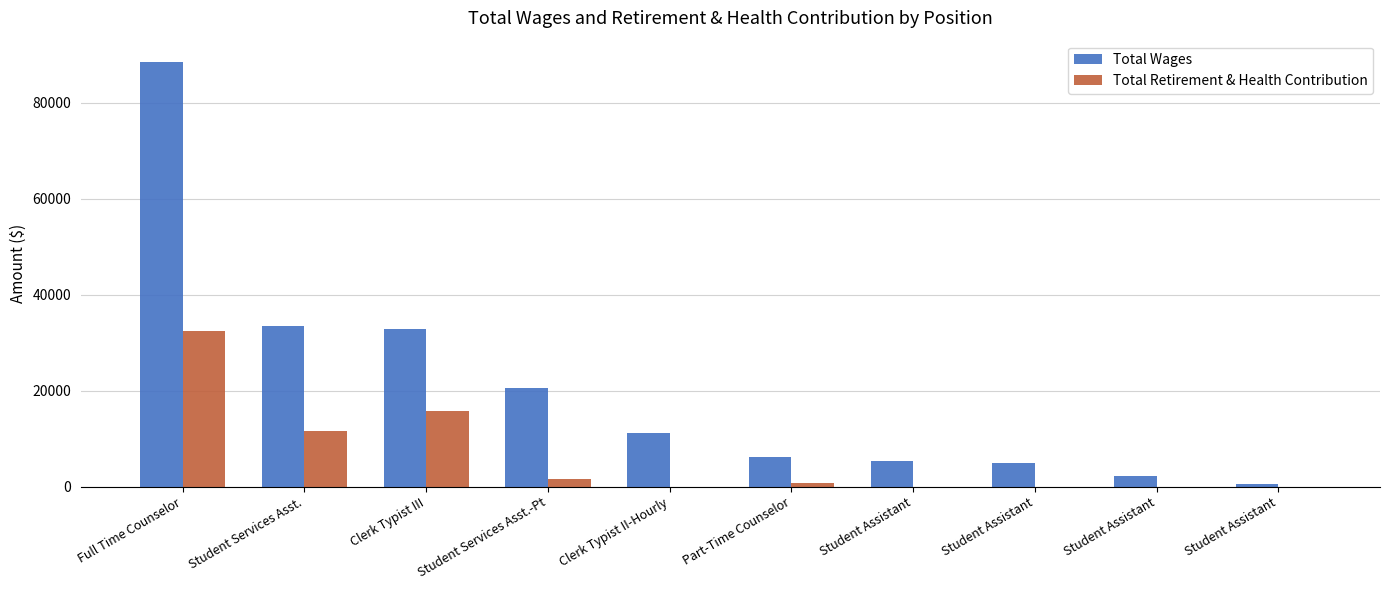

What are all the series names shown in the legend?

Total Wages, Total Retirement & Health Contribution